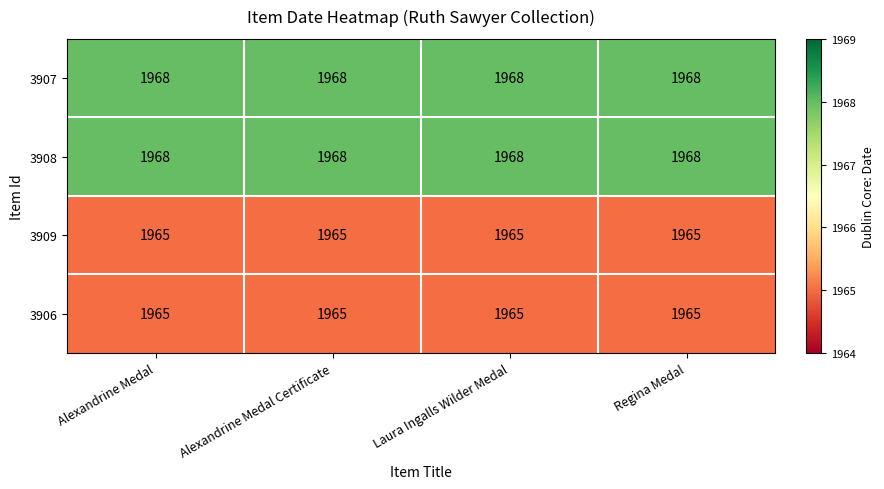

What is the total value across all series at Alexandrine Medal?

7866